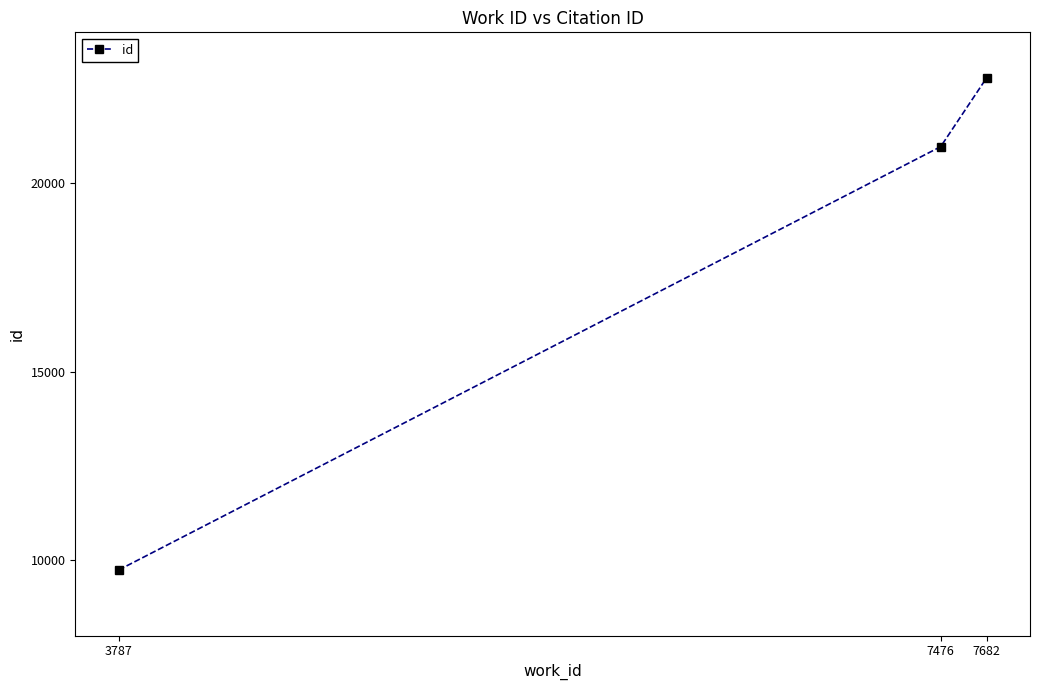

The value at 3787 is 15385. True or false?

False